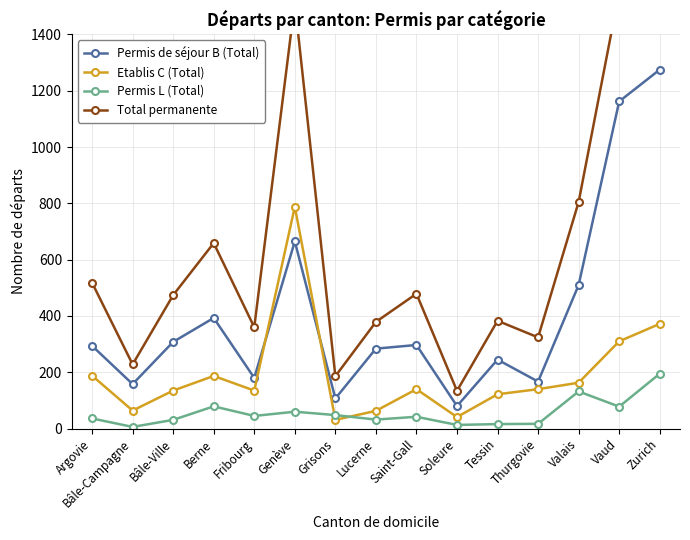

Which label corresponds to the smallest value in the chart?

Bâle-Campagne